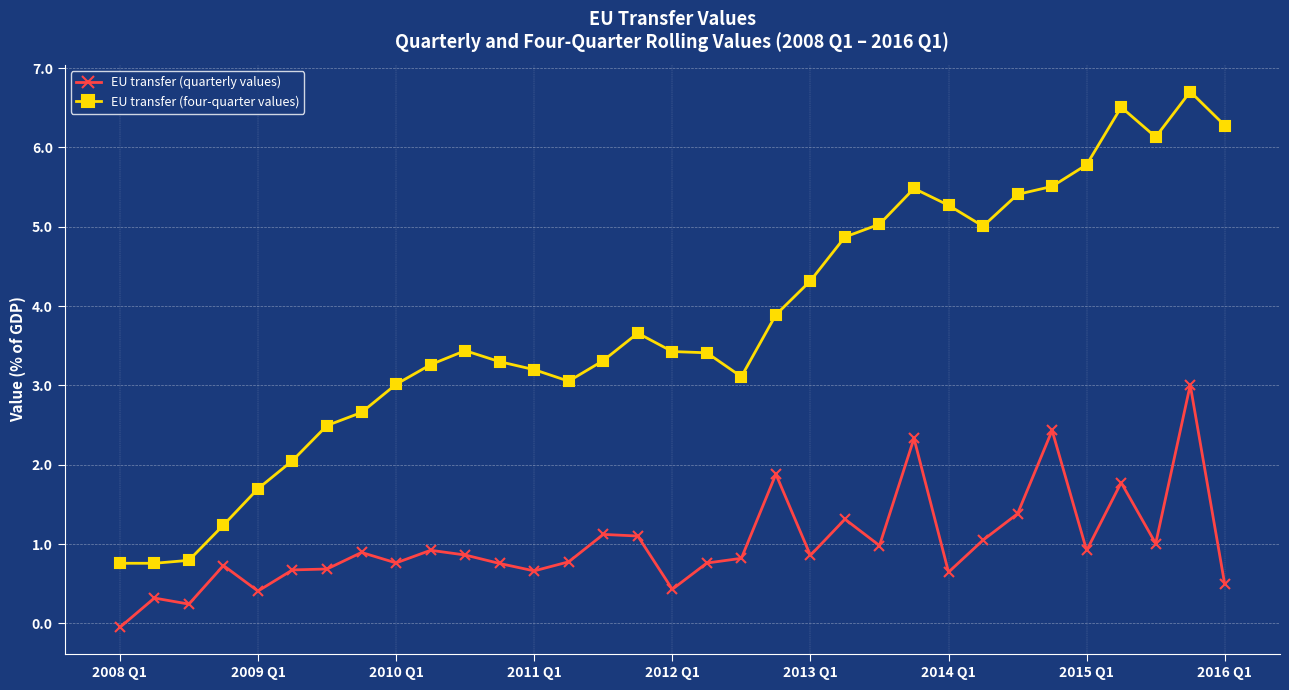

What is the maximum value shown in the chart?

6.7